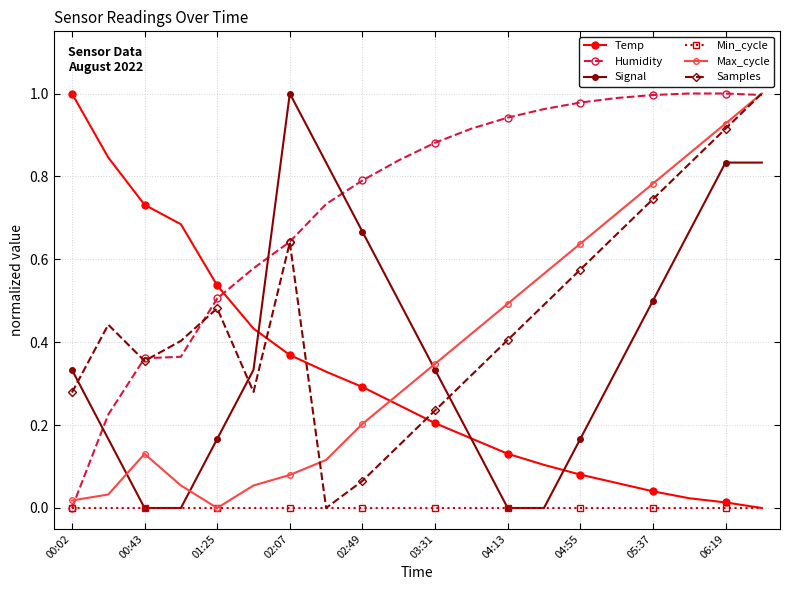

How many lines are shown in the chart?

6